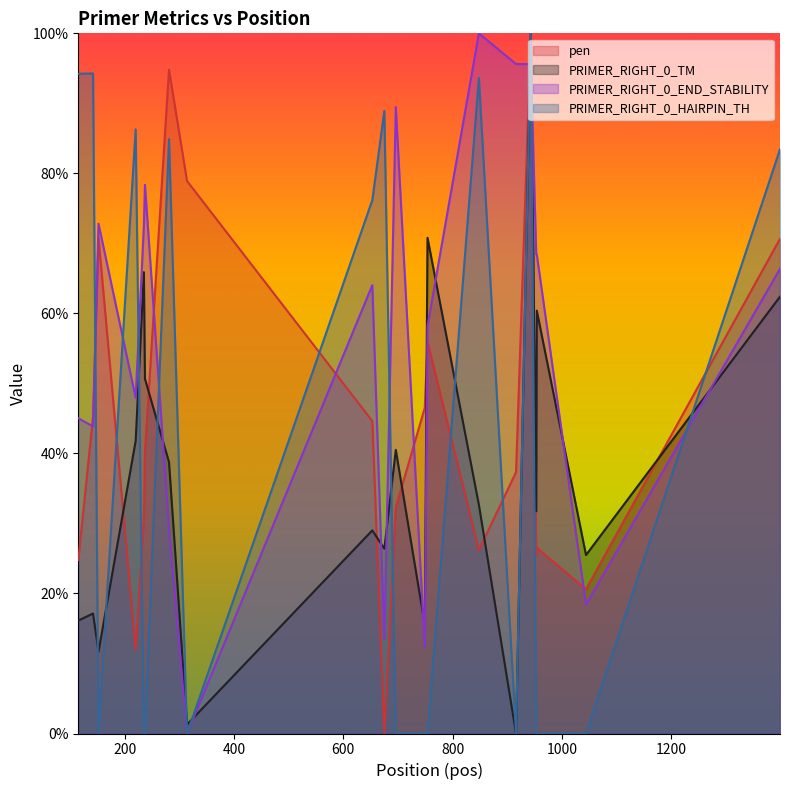

What is the sum of all PRIMER_RIGHT_0_HAIRPIN_TH values?

801.8